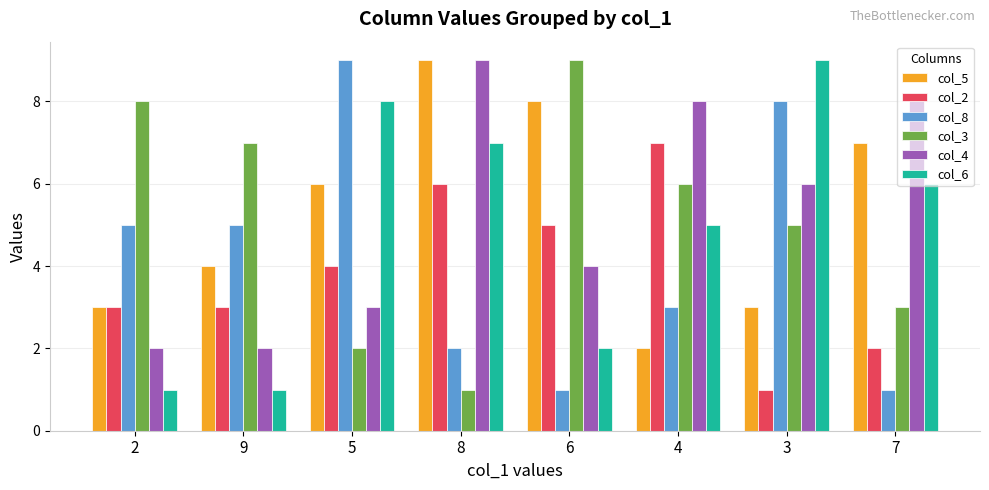

Which series changed the most between 9 and 8?

col_4